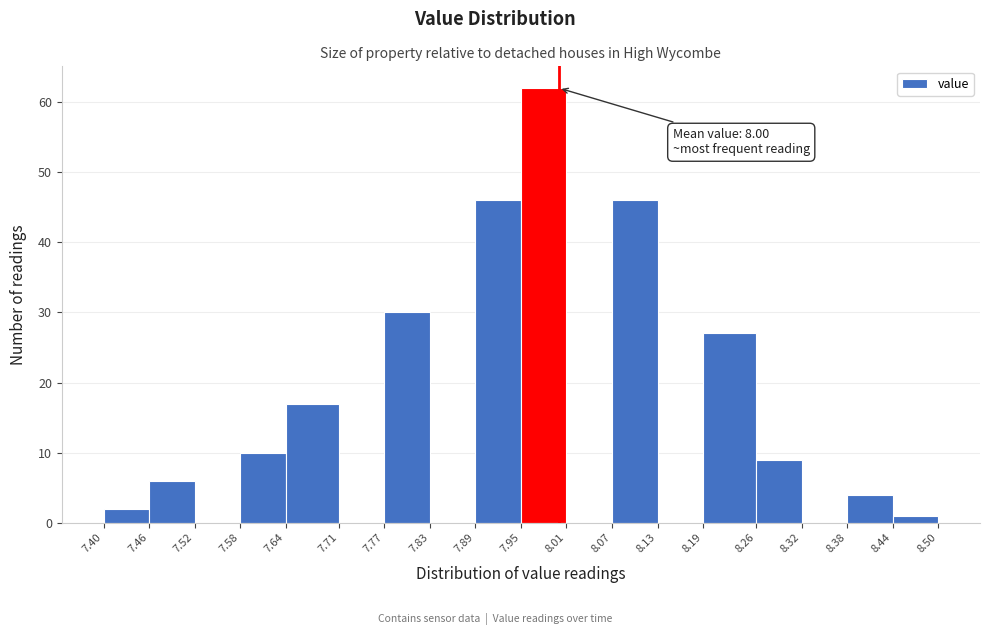

Which range on the x-axis has the tallest bar?

7.95 to 8.01